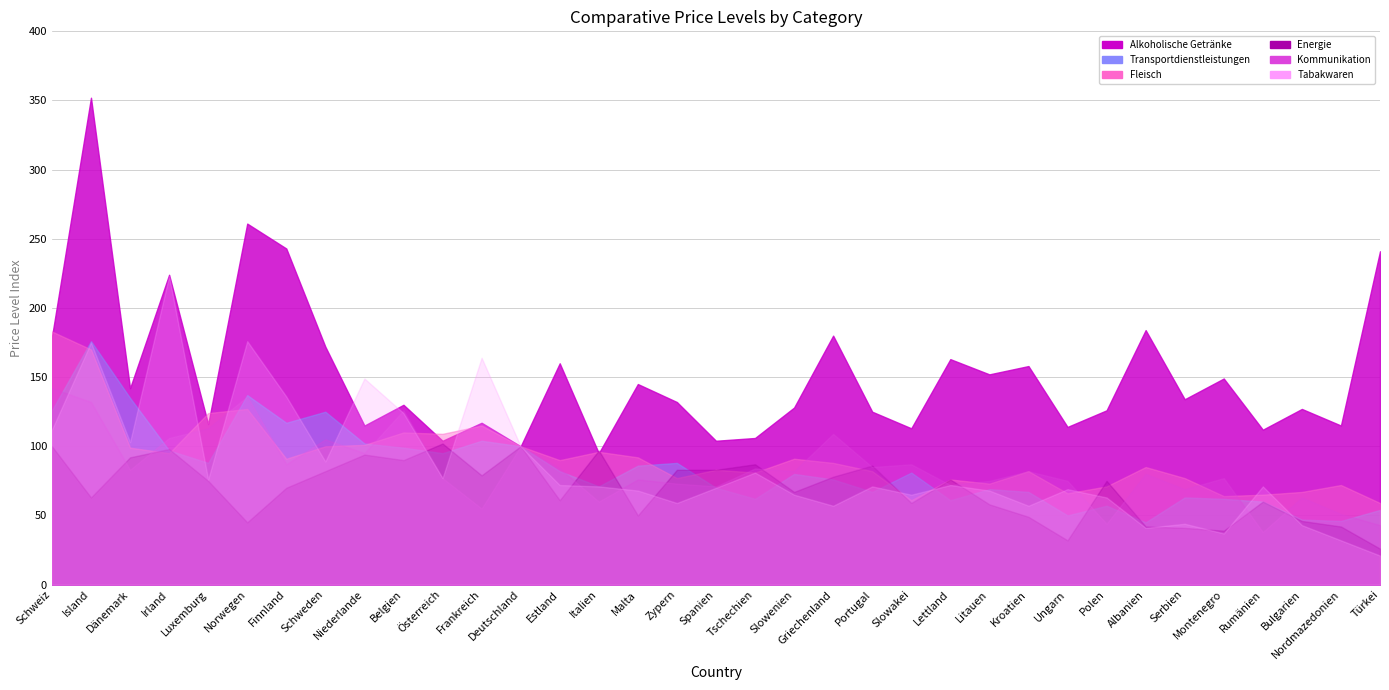

The value of Transportdienstleistungen at Kroatien is 34. True or false?

False